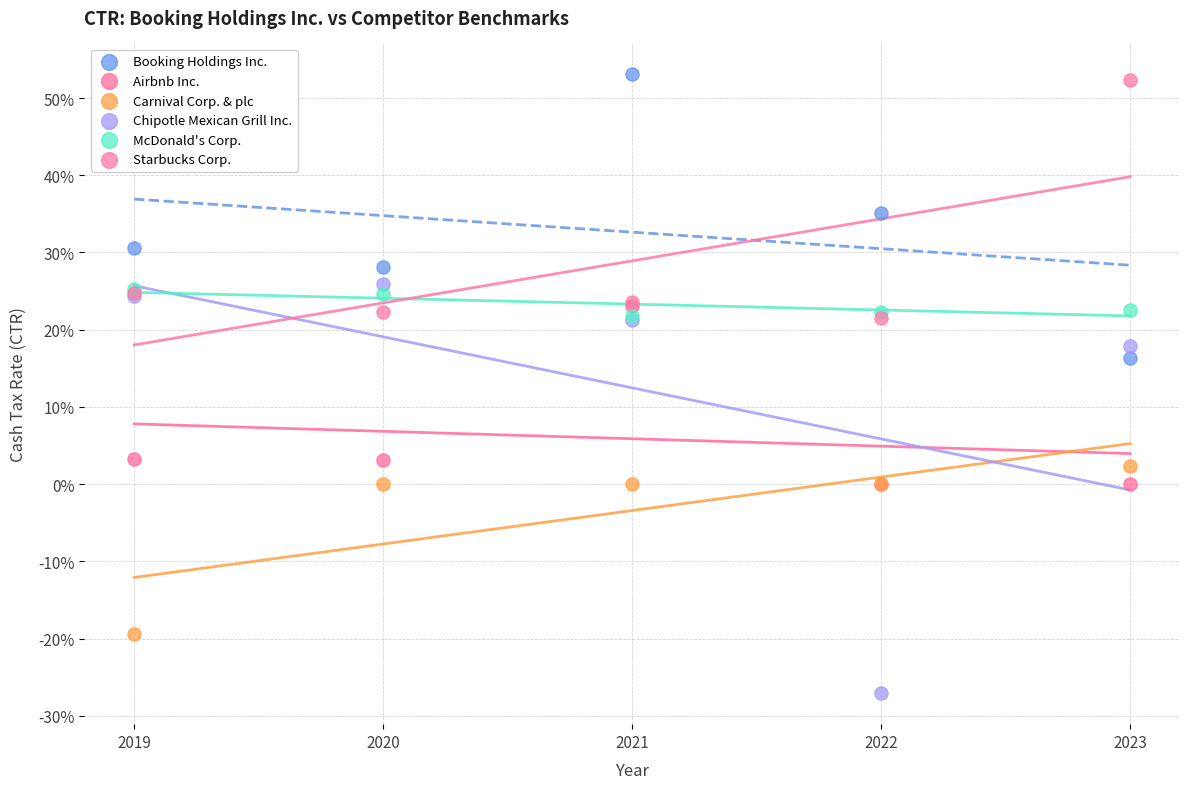

Which series contains the lowest Y value?

Chipotle Mexican Grill Inc.